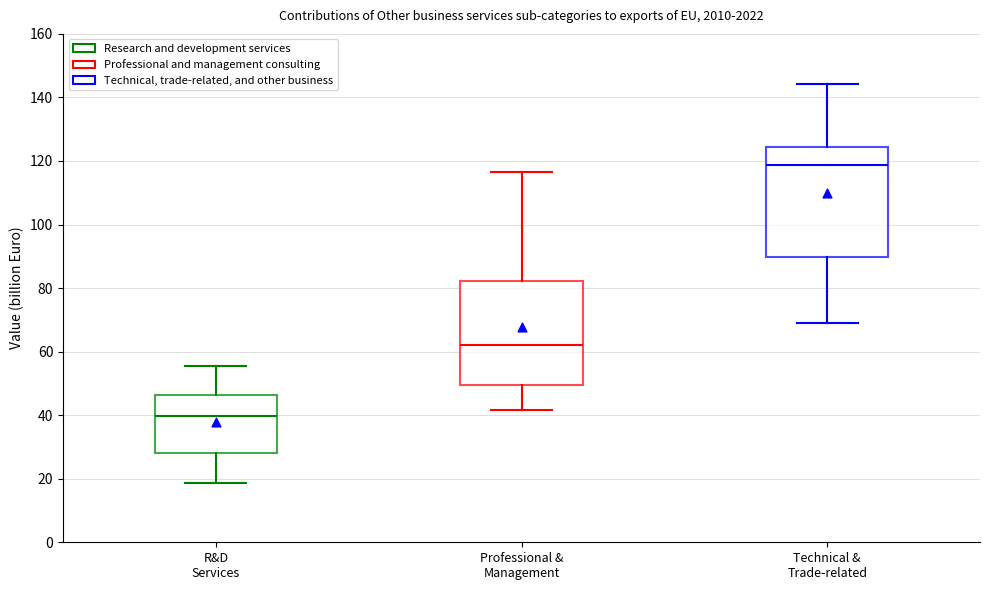

Reading left to right, transcribe this box plot: for each box, give where its median line is, the range the box spans, and where its two whiskers end, as read against the y-axis. The values are not printed on the chart, so give them approximately, as read against the axis.

R&D Services: median 40, box 28 to 46, whiskers 18 to 56
Professional & Management: median 62, box 50 to 82, whiskers 42 to 116
Technical & Trade-related: median 118, box 90 to 124, whiskers 68 to 144